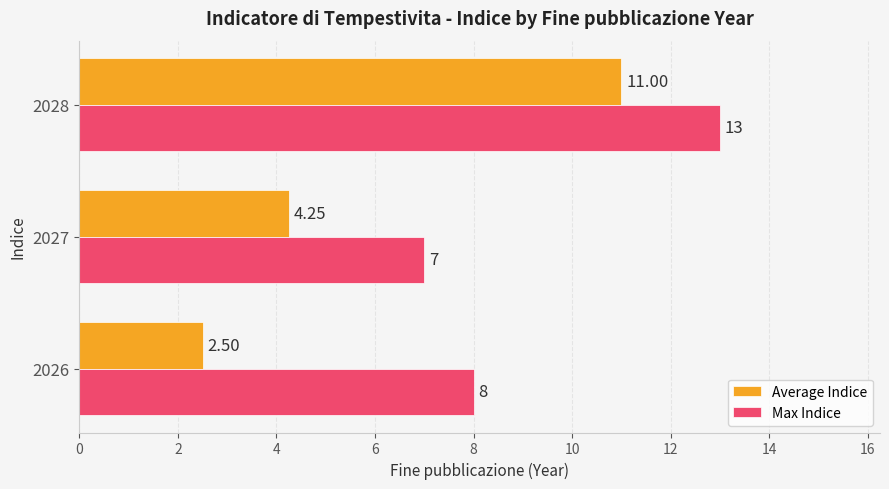

Is the value of Average Indice at 2028 greater than the value of Max Indice at 2027?

Yes